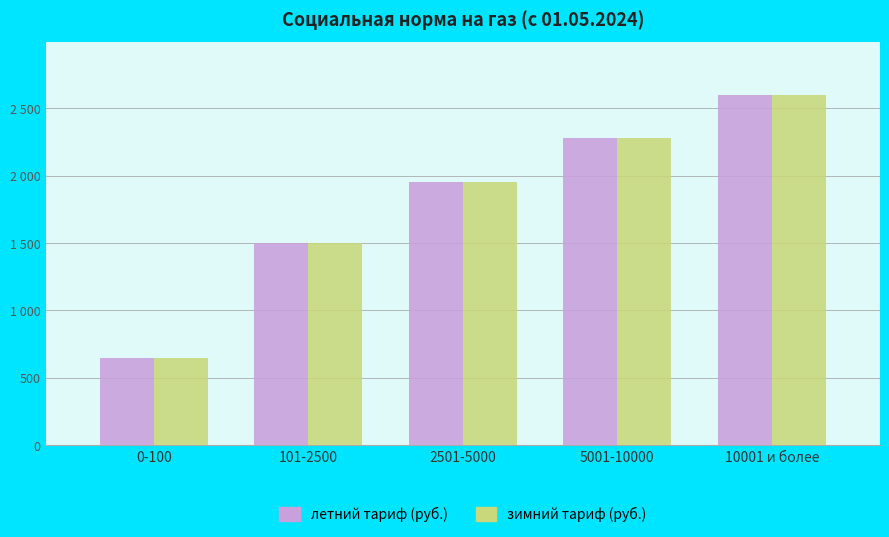

What is the sum of the зимний тариф (руб.) values at 101-2500 and 5001-10000?

3775